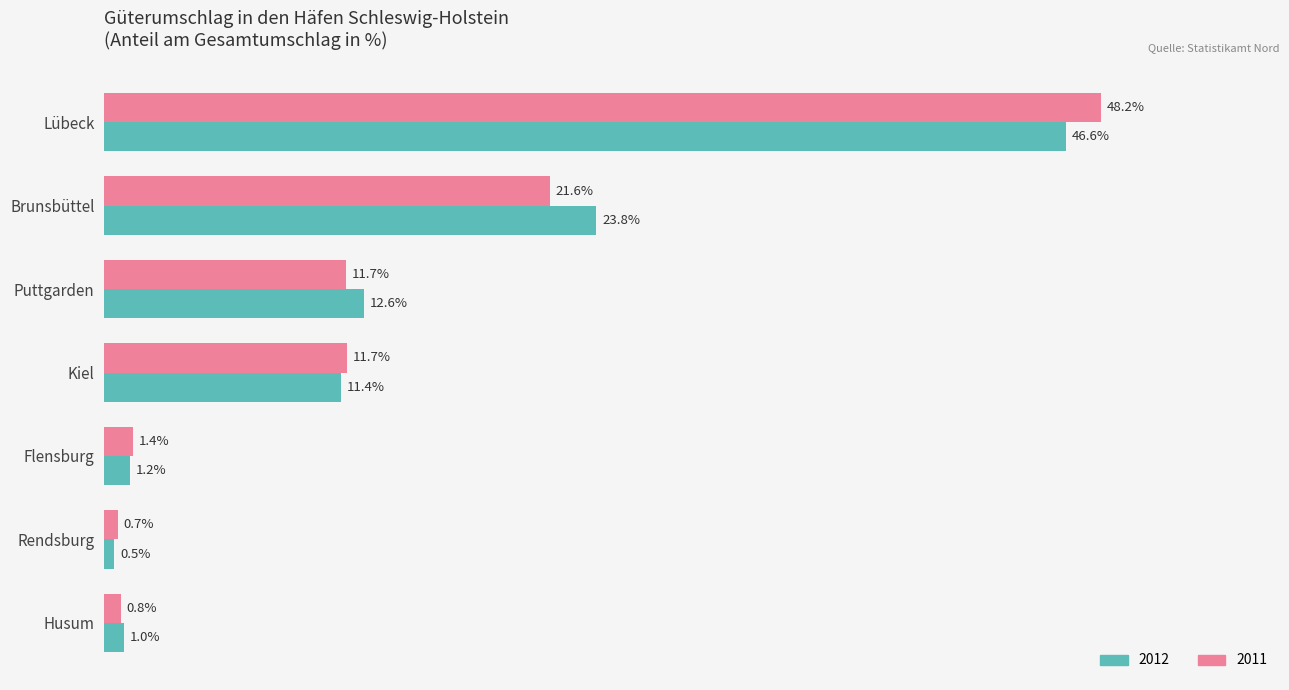

Is the value of 2012 at Flensburg greater than the value of 2011 at Lübeck?

No